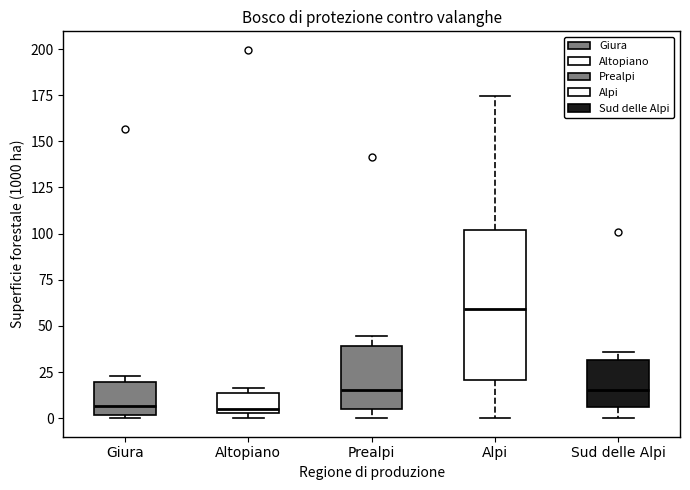

Reading left to right, read every box against the y-axis: the position of its median line, the range the box covers, and the ends of its whiskers. The values are not printed on the chart, so give them approximately, as read against the axis.

Giura: median 5, box 0 to 20, whiskers 0 (just below the box's lower edge) to 25
Altopiano: median 5 (just above the box's lower edge), box 5 to 15, whiskers 0 to 15 (just above the box's upper edge)
Prealpi: median 15, box 5 to 40, whiskers 0 to 45
Alpi: median 60, box 20 to 100, whiskers 0 to 175
Sud delle Alpi: median 15, box 5 to 30, whiskers 0 to 35